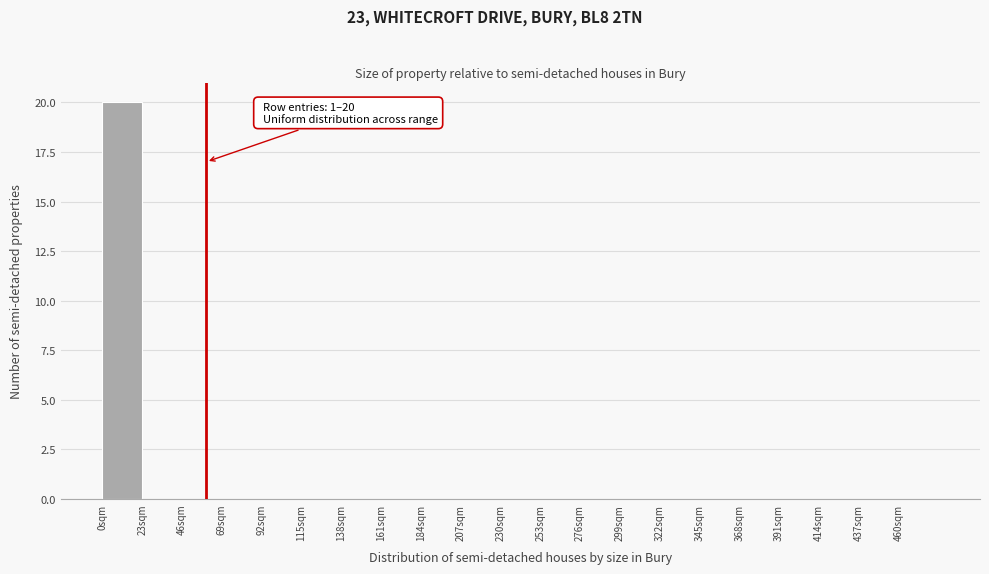

Over which range of the x-axis is the bar tallest?

0 to 23